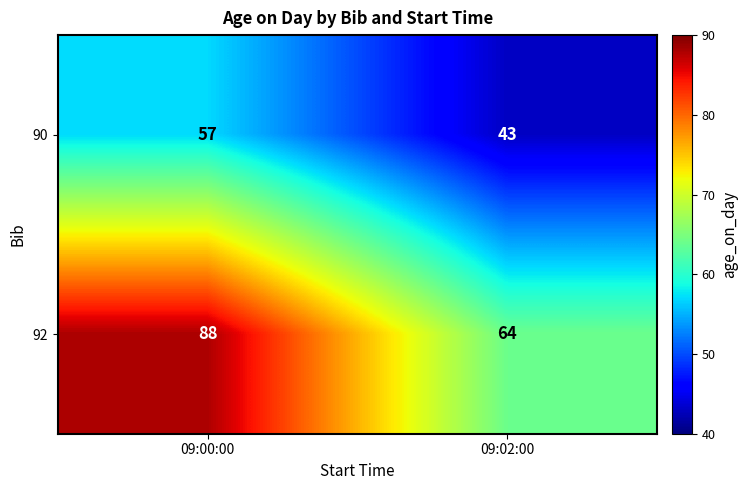

Which series changed the most between 09:00:00 and 09:02:00?

92